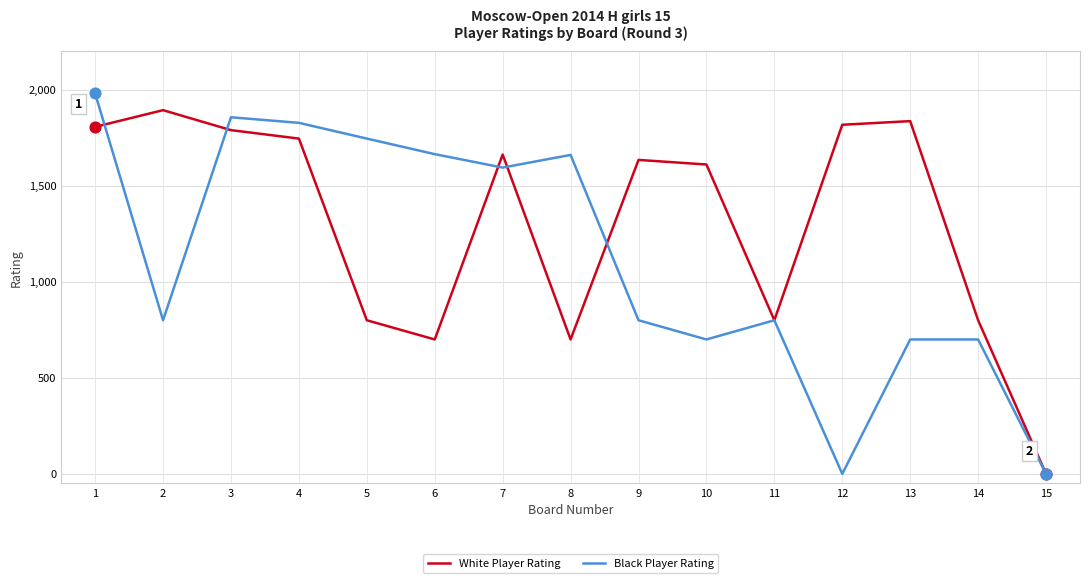

Is the value of Black Player Rating at 12 greater than the value of White Player Rating at 12?

No